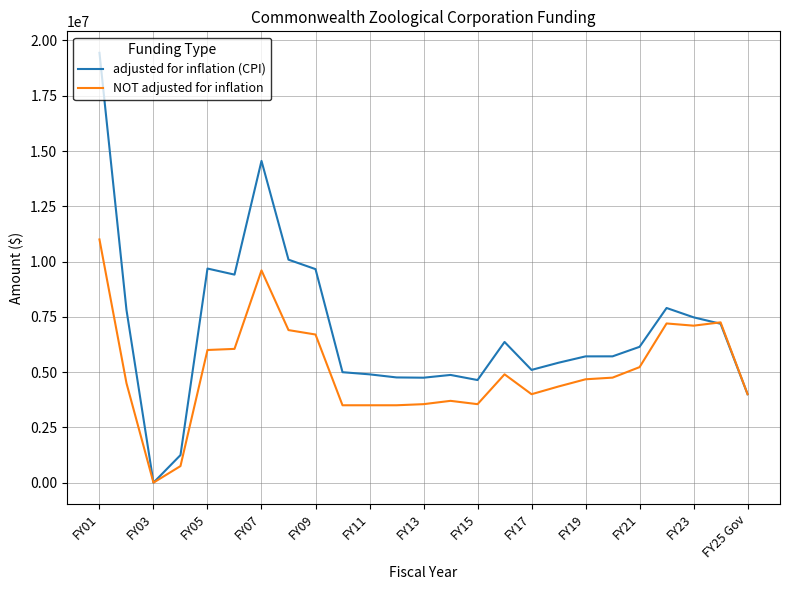

Which series has the largest range (max minus min)?

adjusted for inflation (CPI)